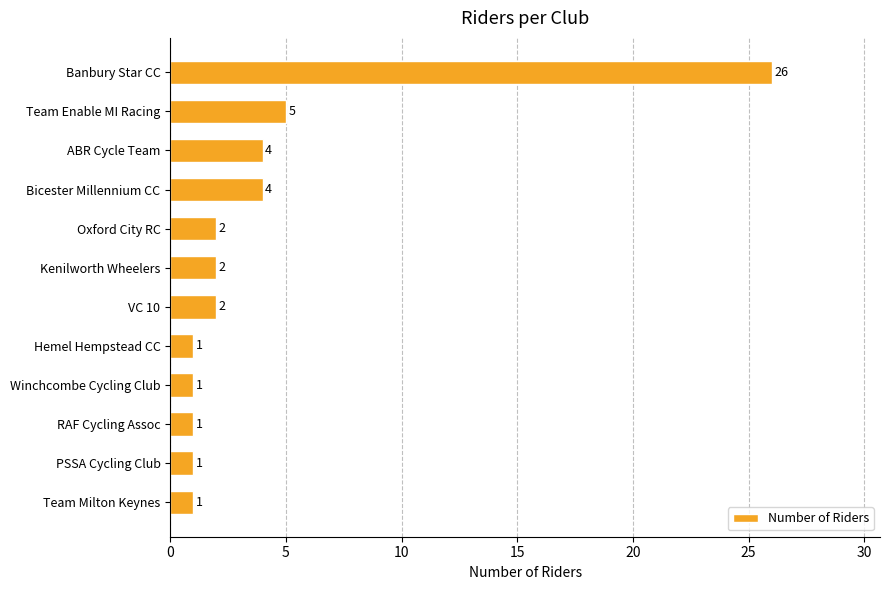

The value at ABR Cycle Team is 4. True or false?

True